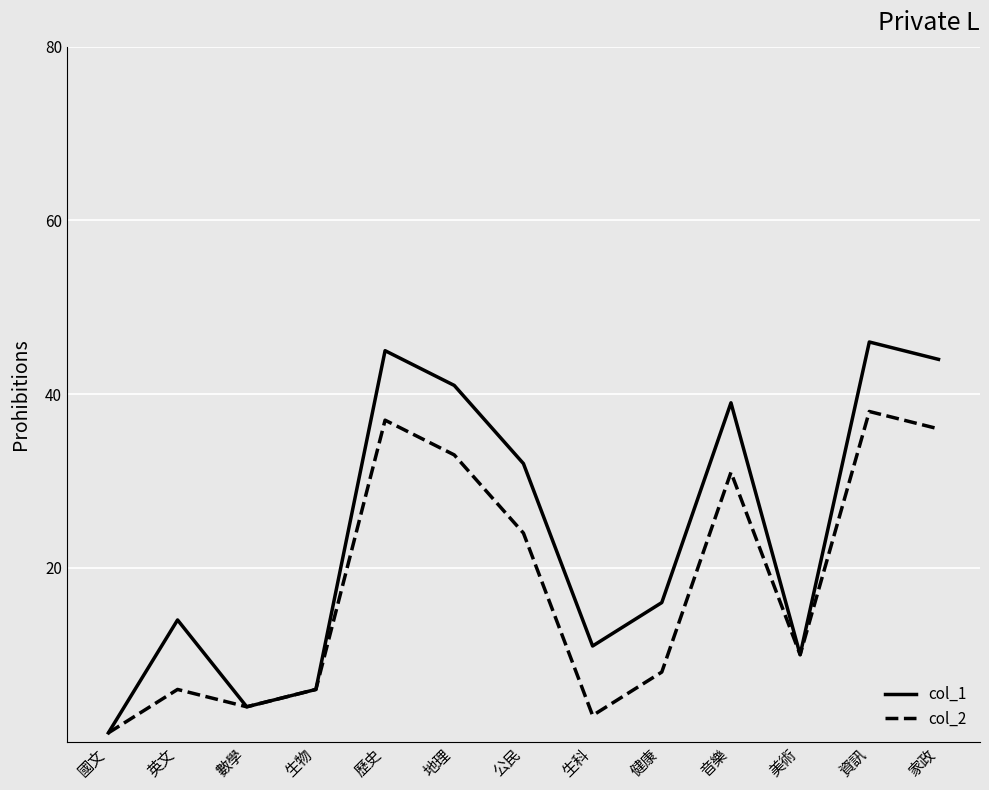

Rank the categories by col_1 value from lowest to highest.

國文, 數學, 生物, 美術, 生科, 英文, 健康, 公民, 音樂, 地理, 家政, 歷史, 資訊